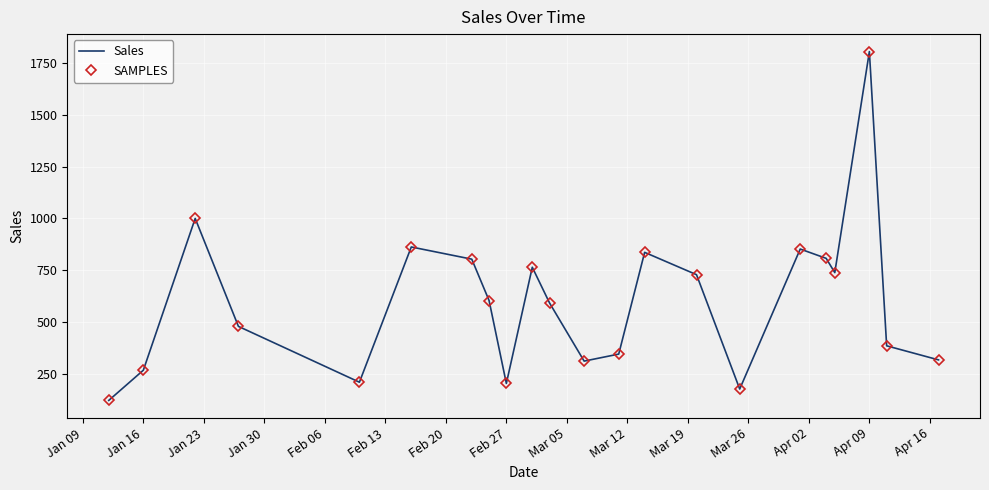

What are all the series names shown in the legend?

Sales, SAMPLES